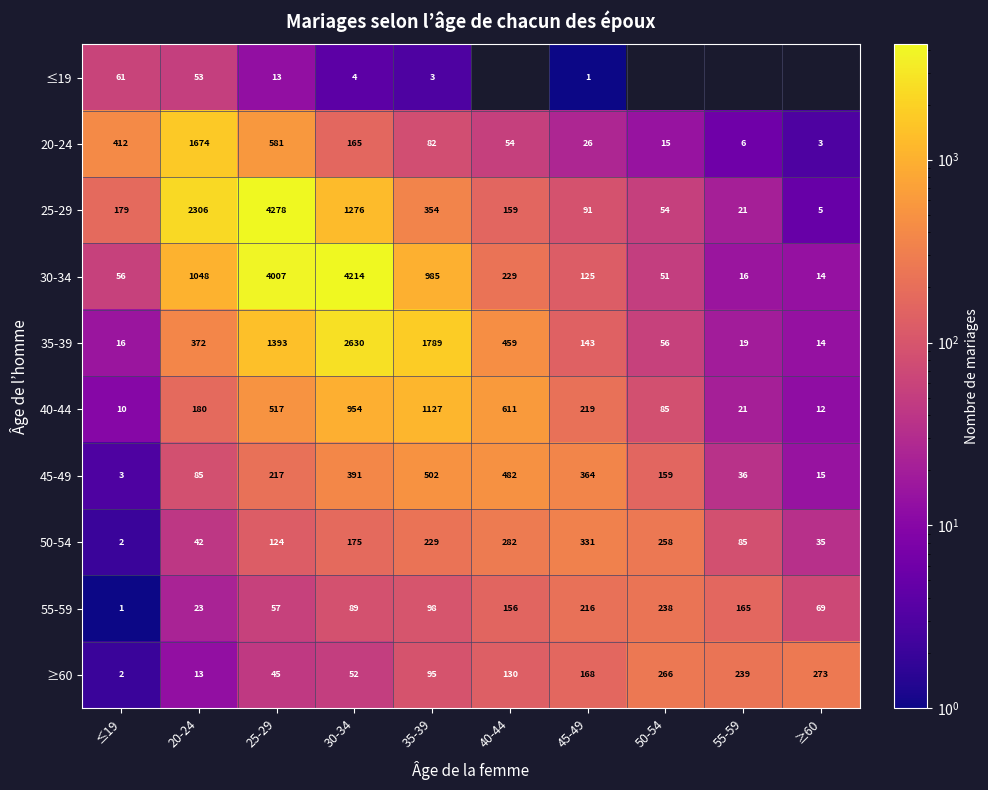

How many data points does each series have?

10